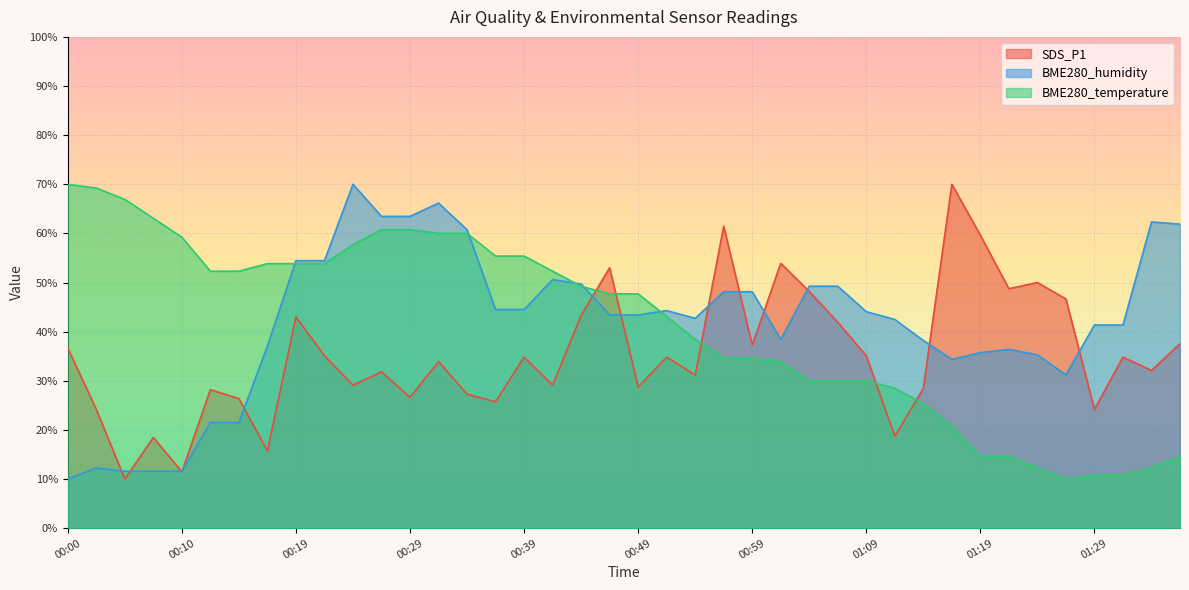

True or false: BME280_humidity has more than 0 points higher than both neighbors.

True